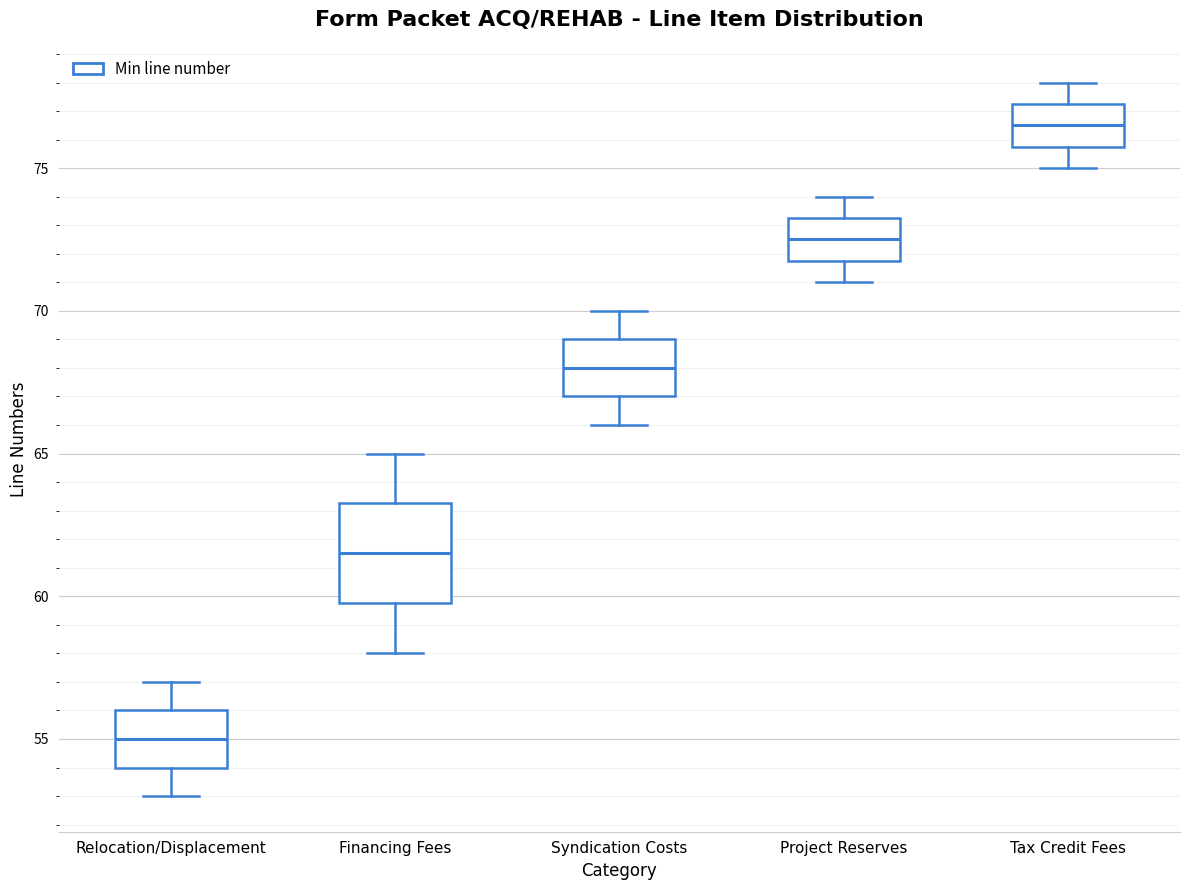

Which box is the tallest, from its lower edge to its upper edge?

Financing Fees